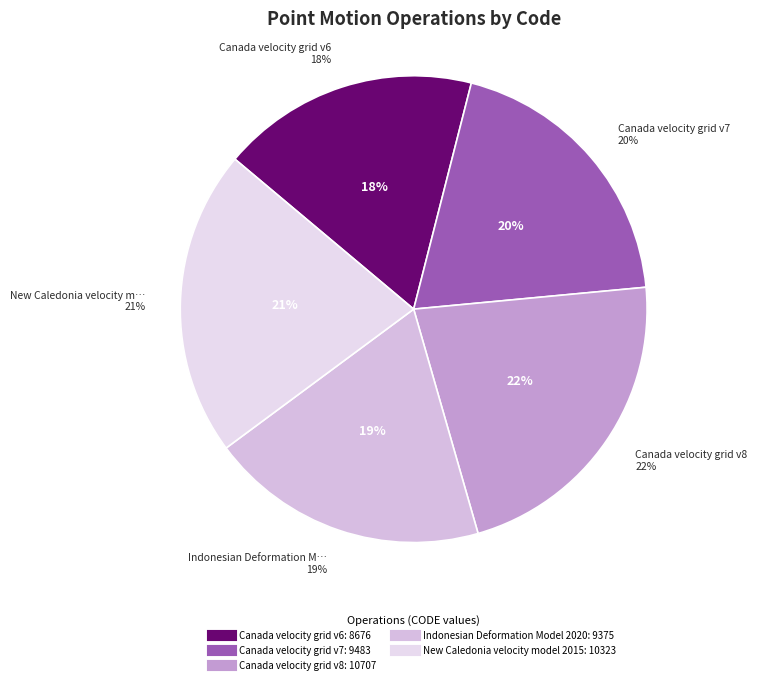

How many segments does this pie chart have?

5